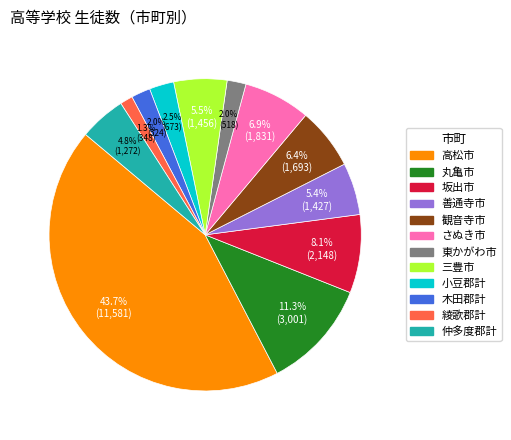

Does 丸亀市 represent more than half of the total?

No